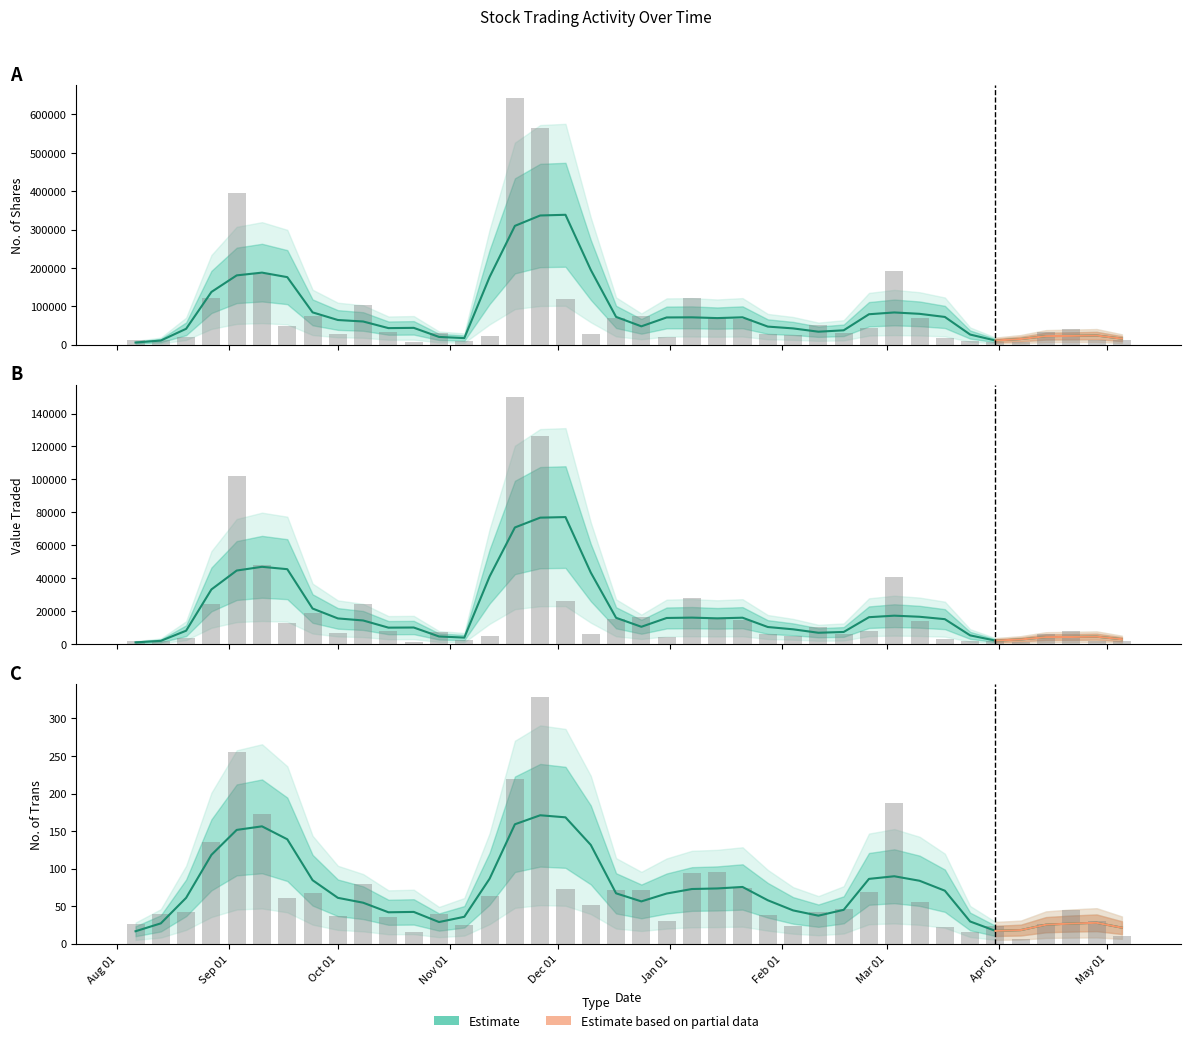

Reading left to right, extract all data points from this chart.

No. of Shares: 05/05/2024=11649	28/04/2024=11015	21/04/2024=40714	14/04/2024=32579	07/04/2024=7865	31/03/2024=8304	24/03/2024=10303	17/03/2024=17145	10/03/2024=70061	03/03/2024=191858	25/02/2024=42779	18/02/2024=31438	11/02/2024=51426	04/02/2024=24488	28/01/2024=28155	21/01/2024=65859	14/01/2024=70265	07/01/2024=121349	31/12/2023=19837	24/12/2023=73815	17/12/2023=69067	10/12/2023=28823	03/12/2023=118152	26/11/2023=563613	19/11/2023=643422	12/11/2023=21575	05/11/2023=10029	29/10/2023=30933	22/10/2023=6359	15/10/2023=33768	08/10/2023=104572	01/10/2023=28210	24/09/2023=75375	17/09/2023=49269	10/09/2023=184218	03/09/2023=395290	27/08/2023=122450	20/08/2023=20635	13/08/2023=11413	06/08/2023=11335
Value Traded: 05/05/2024=2219	28/04/2024=2074	21/04/2024=7743	14/04/2024=6191	07/04/2024=1495	31/03/2024=1641	24/03/2024=2062	17/03/2024=3433	10/03/2024=14191	03/03/2024=41012	25/02/2024=7891	18/02/2024=6101	11/02/2024=10476	04/02/2024=5147	28/01/2024=5966	21/01/2024=14474	14/01/2024=16053	07/01/2024=27755	31/12/2023=4384	24/12/2023=16247	17/12/2023=15207	10/12/2023=6369	03/12/2023=26177	26/11/2023=126104	19/11/2023=149897	12/11/2023=5018	05/11/2023=2342	29/10/2023=7117	22/10/2023=1463	15/10/2023=7769	08/10/2023=24081	01/10/2023=6789	24/09/2023=18868	17/09/2023=12771	10/09/2023=48070	03/09/2023=102360	27/08/2023=24611	20/08/2023=3722	13/08/2023=2172	06/08/2023=2166
No. of Trans: 05/05/2024=10	28/04/2024=30	21/04/2024=45	14/04/2024=26	07/04/2024=6	31/03/2024=24	24/03/2024=16	17/03/2024=22	10/03/2024=56	03/03/2024=188	25/02/2024=69	18/02/2024=46	11/02/2024=42	04/02/2024=23	28/01/2024=38	21/01/2024=74	14/01/2024=96	07/01/2024=94	31/12/2023=30	24/12/2023=71	17/12/2023=72	10/12/2023=52	03/12/2023=73	26/11/2023=329	19/11/2023=219	12/11/2023=63	05/11/2023=25	29/10/2023=39	22/10/2023=16	15/10/2023=35	08/10/2023=79	01/10/2023=37	24/09/2023=67	17/09/2023=61	10/09/2023=173	03/09/2023=255	27/08/2023=136	20/08/2023=42	13/08/2023=40	06/08/2023=26